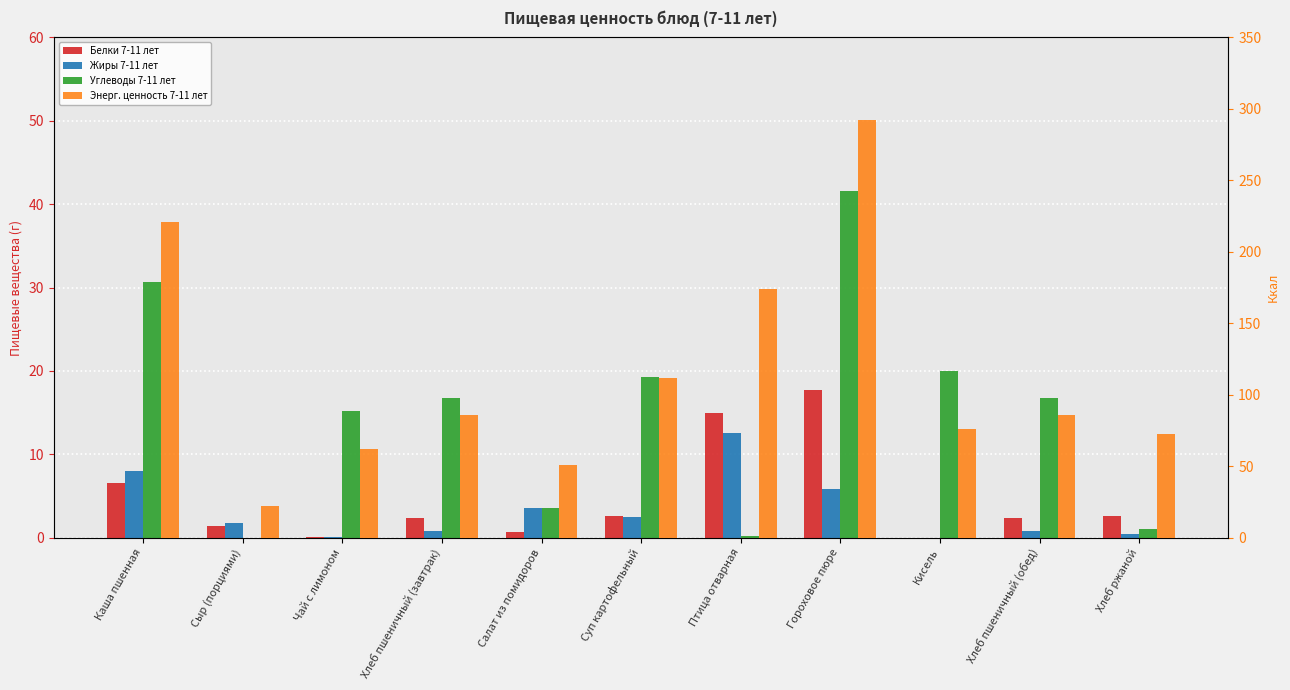

How many values in the Белки 7-11 лет series exceed 2?

7